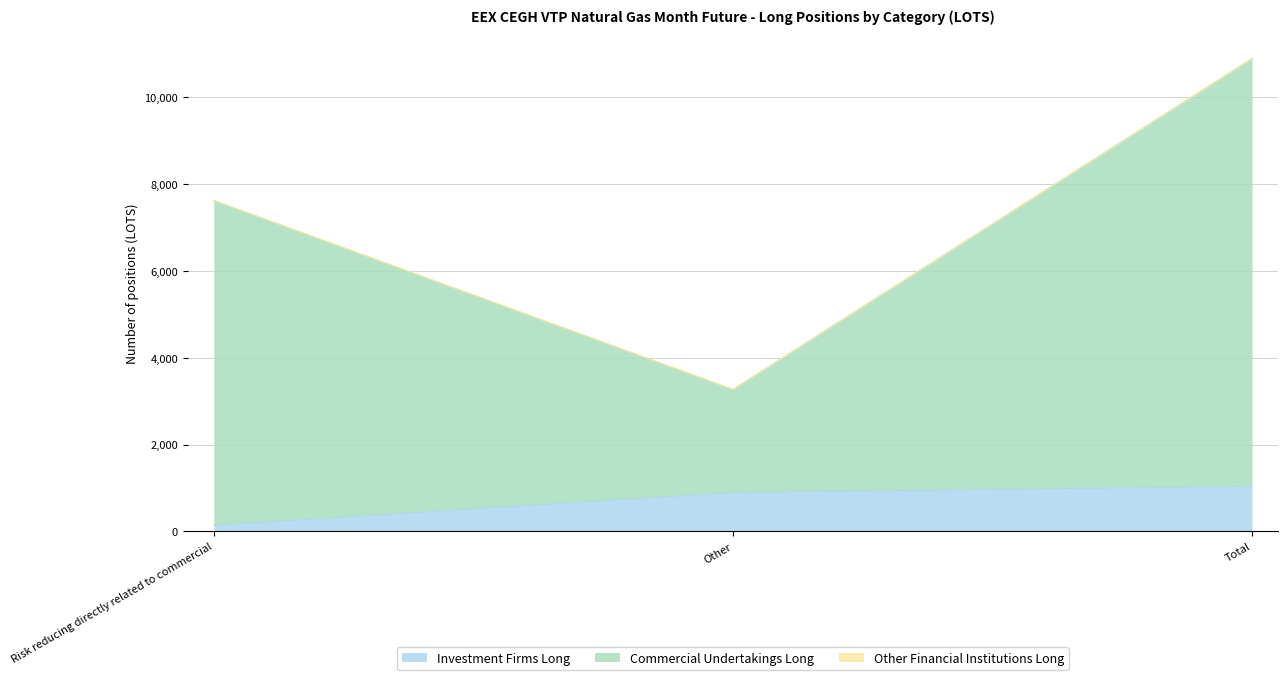

Which series has the largest total across all categories?

Commercial Undertakings Long